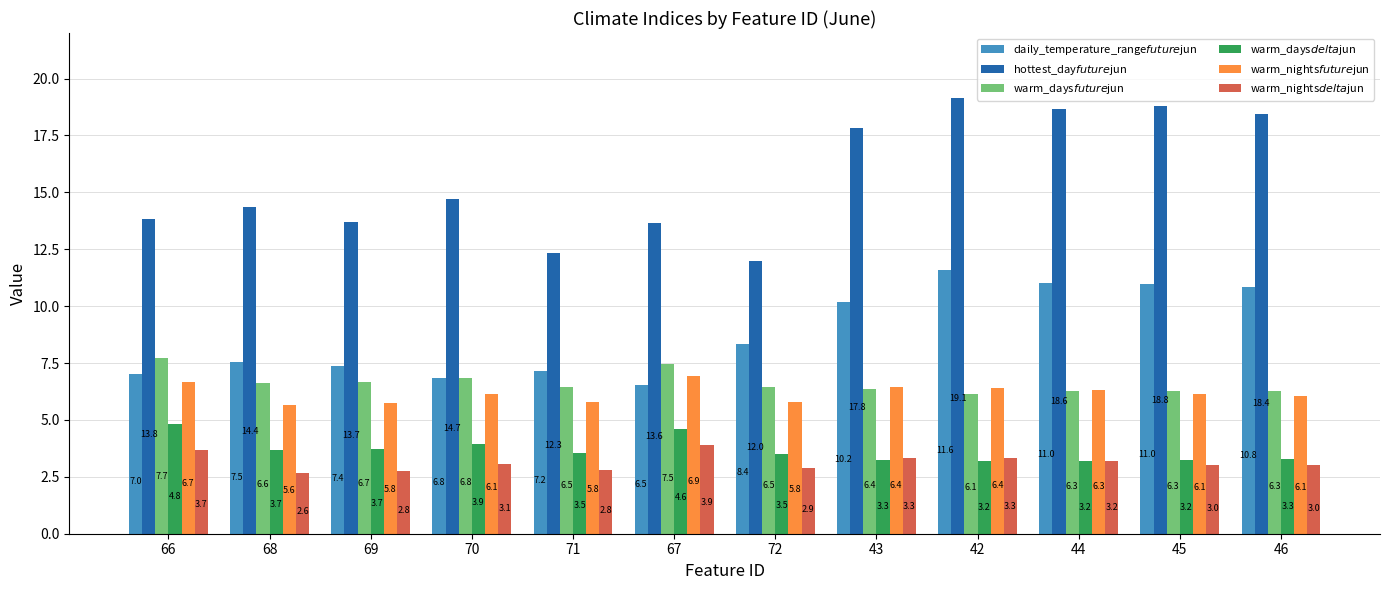

At 45, list the series in order from smallest to largest.

warm_nights$delta$jun, warm_days$delta$jun, warm_nights$future$jun, warm_days$future$jun, daily_temperature_range$future$jun, hottest_day$future$jun